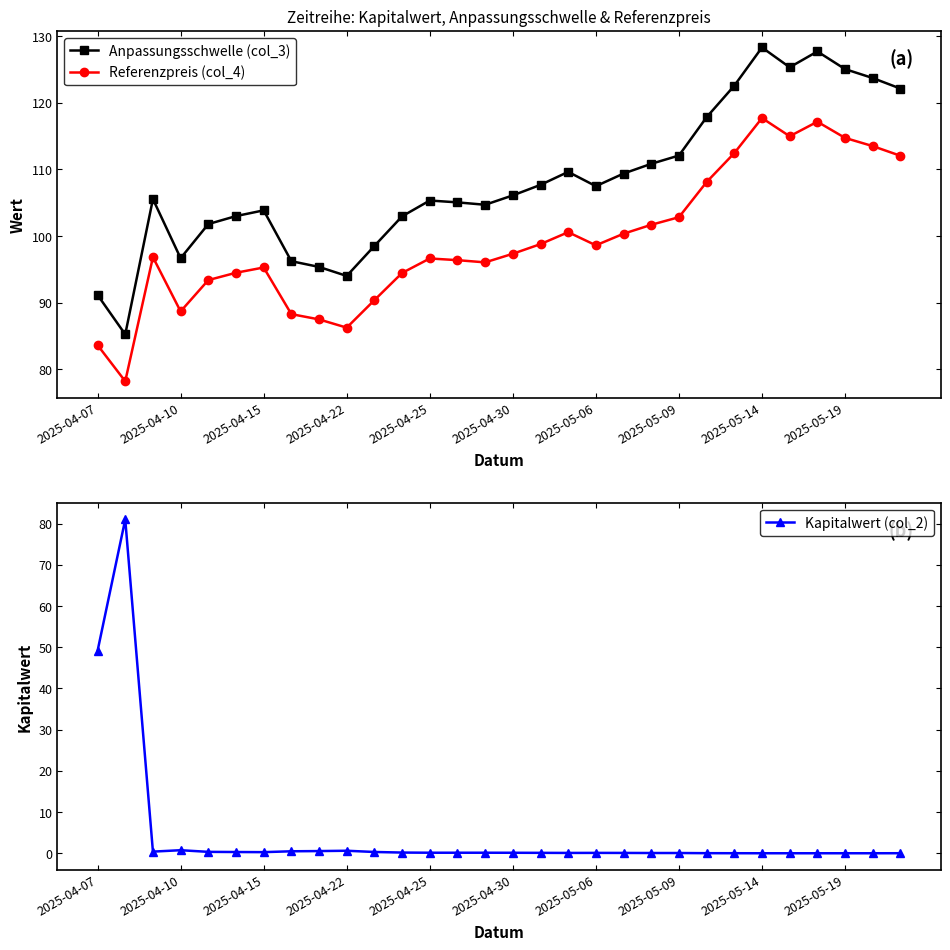

True or false: Referenzpreis (col_4) and Anpassungsschwelle (col_3) cross at least once.

False